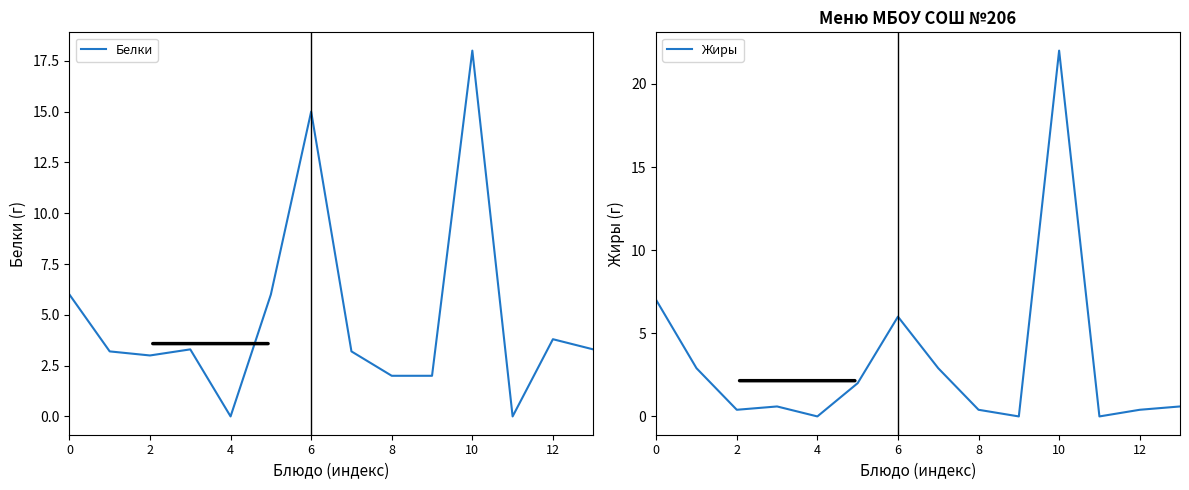

What is the highest value of the Белки series?

18.0